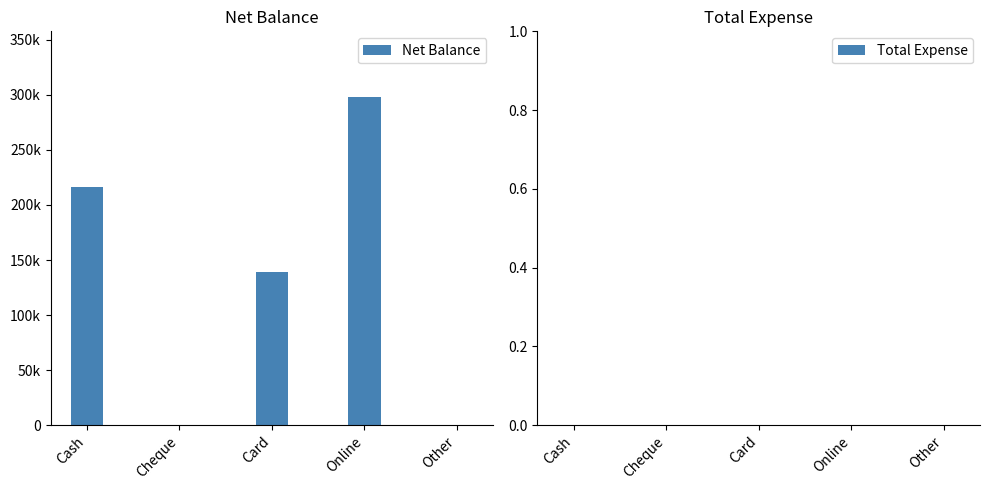

Are the bars horizontal?

No